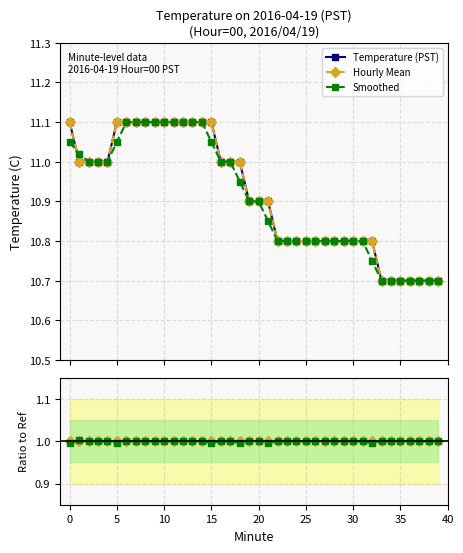

The value of Hourly Mean at 20 is 1.0. True or false?

True